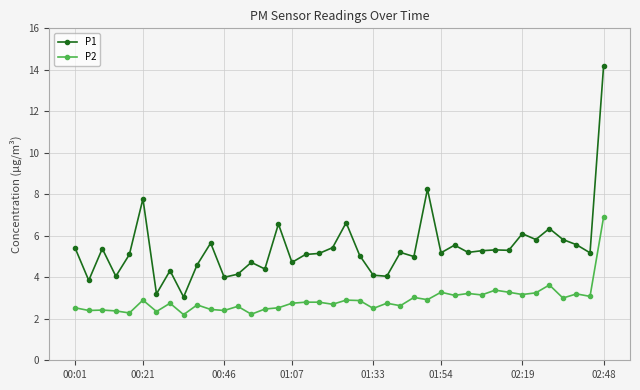

True or false: P1 and P2 intersect in this chart.

False